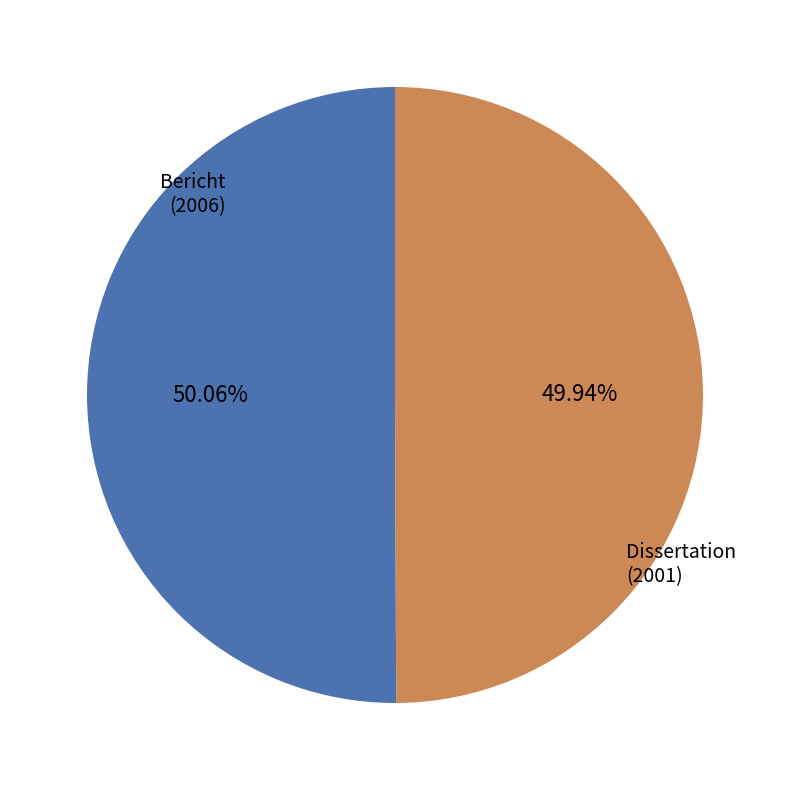

Is there any slice that represents more than half of the pie?

Yes